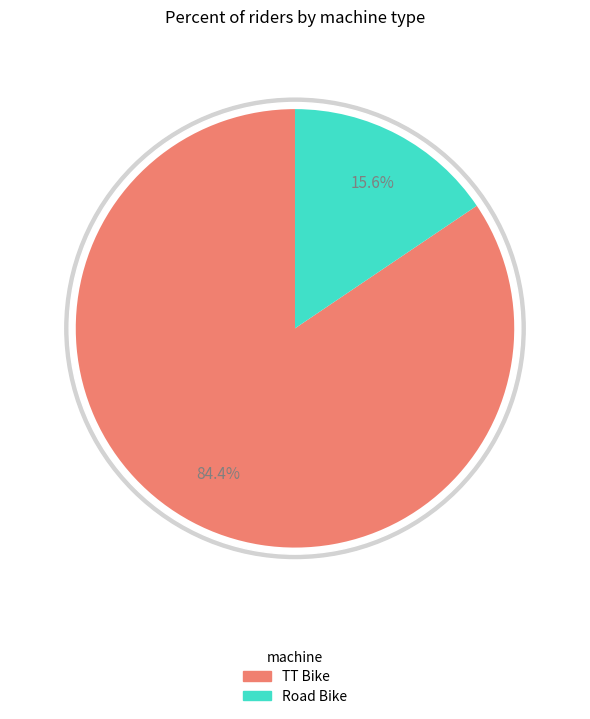

Is it true that TT Bike is 84% of the pie?

True